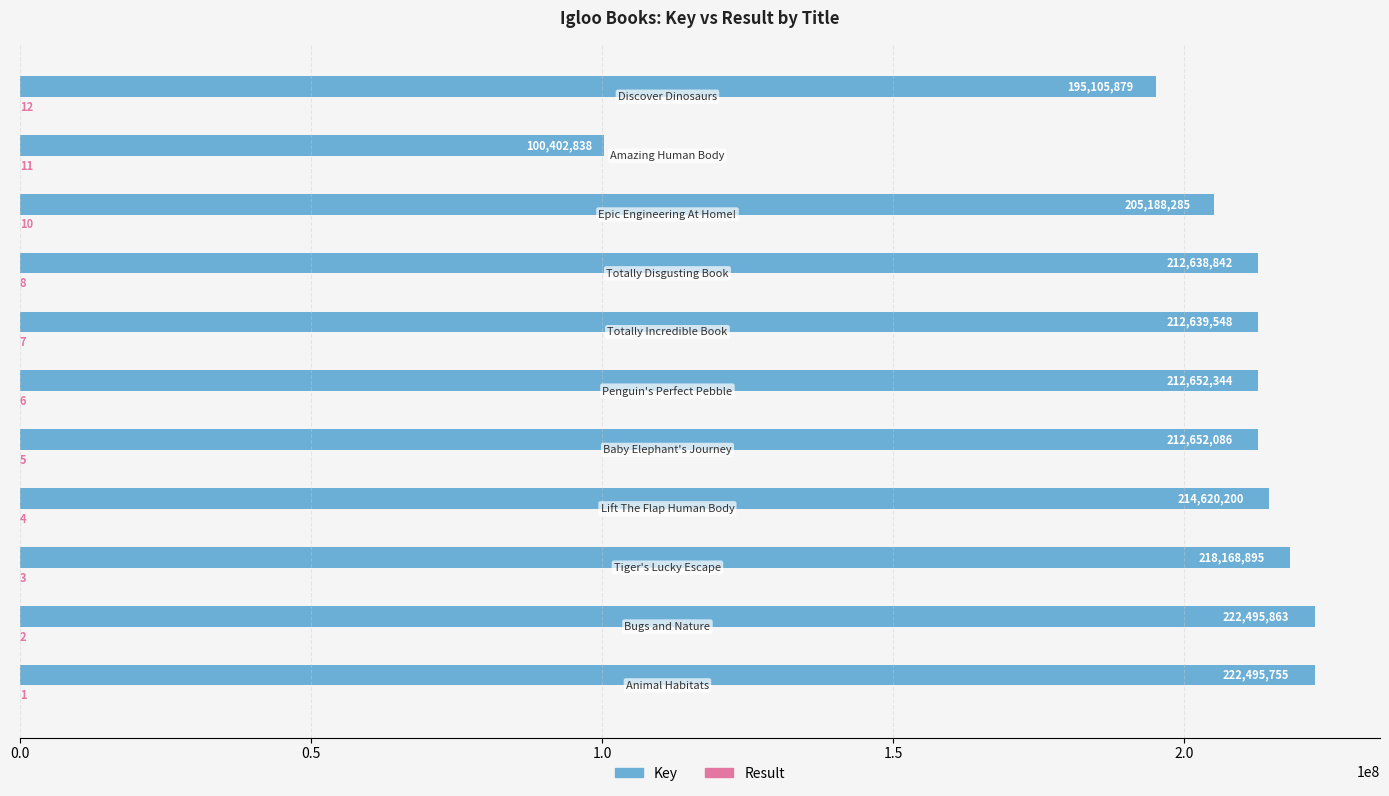

Which series has the largest total across all categories?

Key